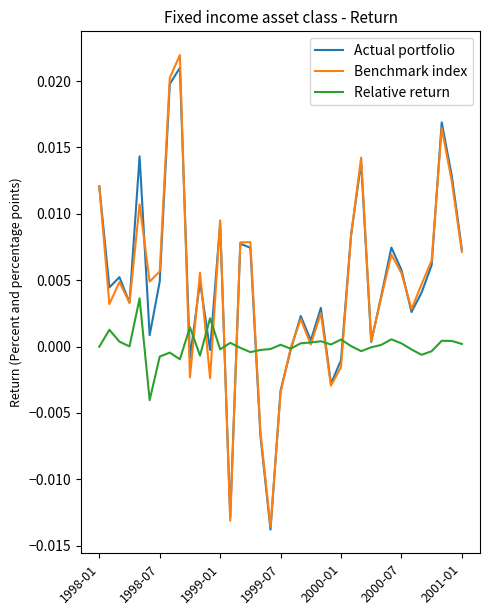

In Relative return, how many points are lower than both neighbors (excluding endpoints)?

10